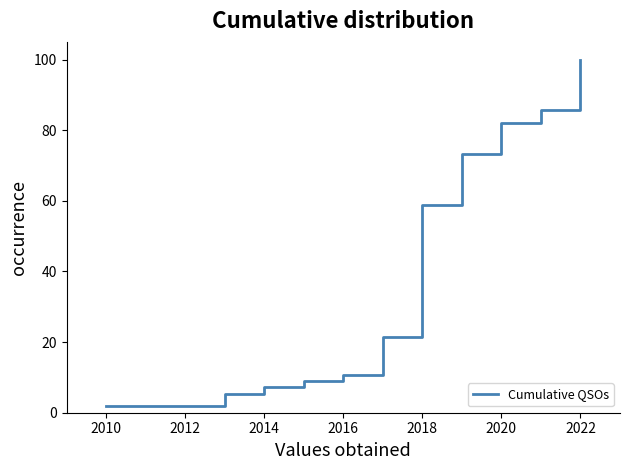

What is the difference between the maximum and minimum values?

98.2